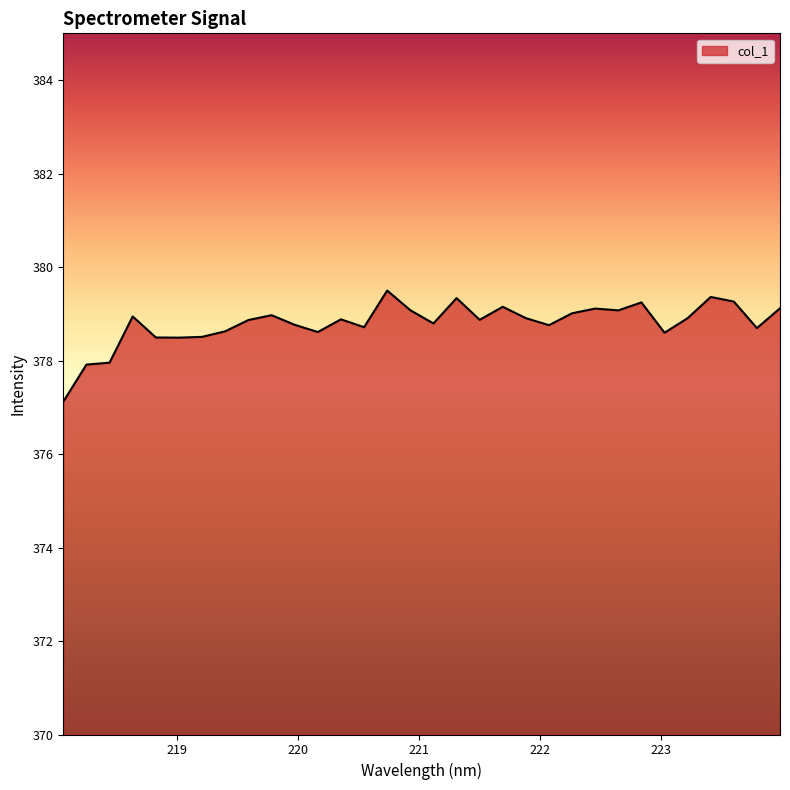

What is the minimum value shown in the chart?

377.1